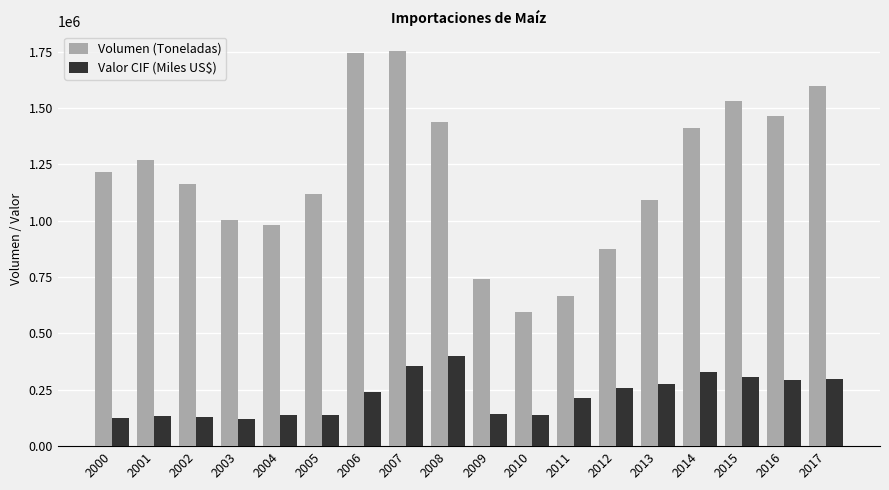

What is the value of the Volumen (Toneladas) bar at the 3rd from the left?

1162285.0